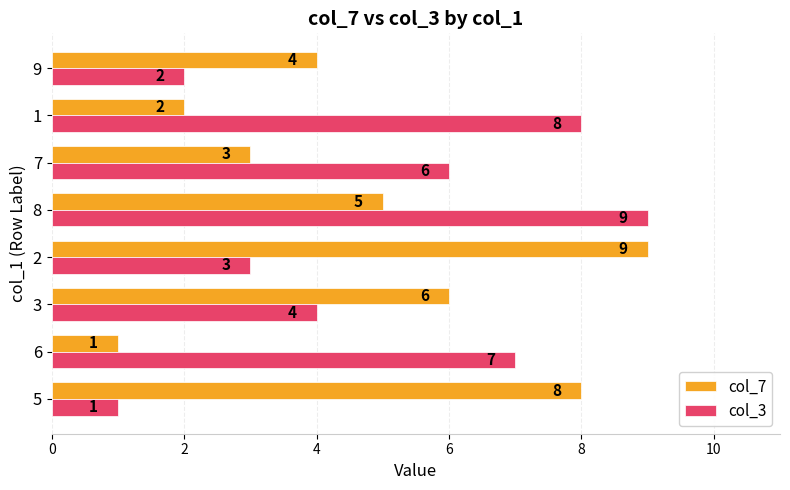

Which series changed the most between 8 and 1?

col_7